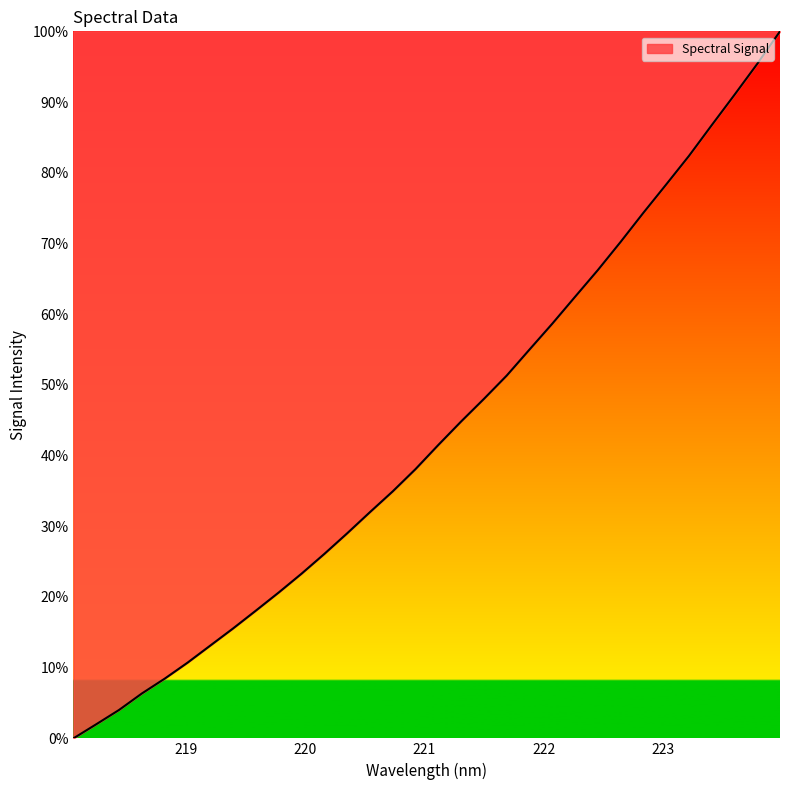

What is the maximum value shown in the chart?

100.0